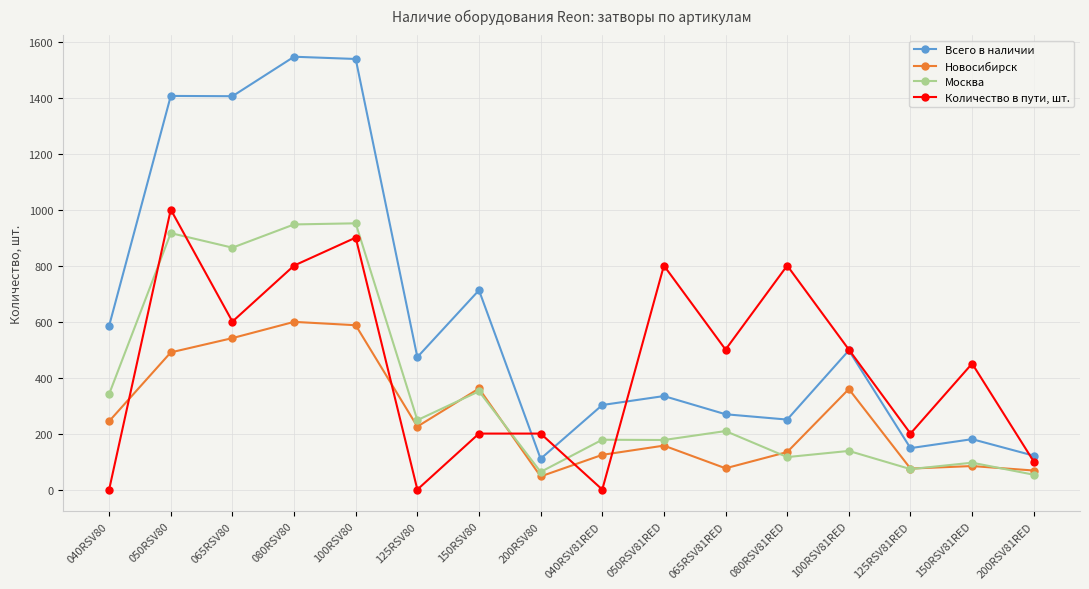

What is the label of the 14th point from the left?

125RSV81RED